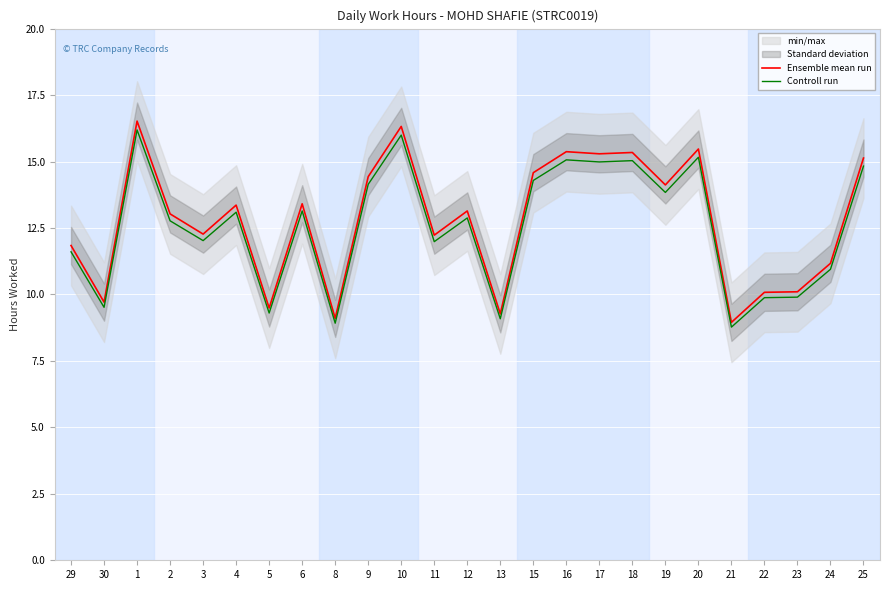

In Controll run, how many points are higher than both neighbors (excluding endpoints)?

8